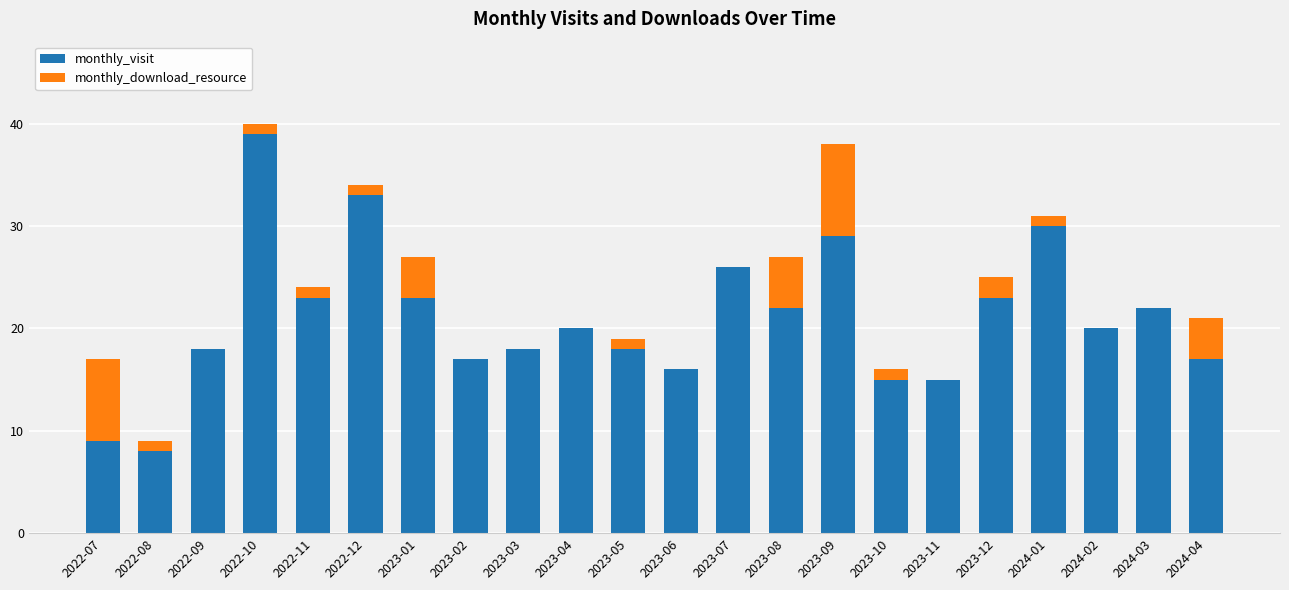

What is the sum of all monthly_visit values?

461